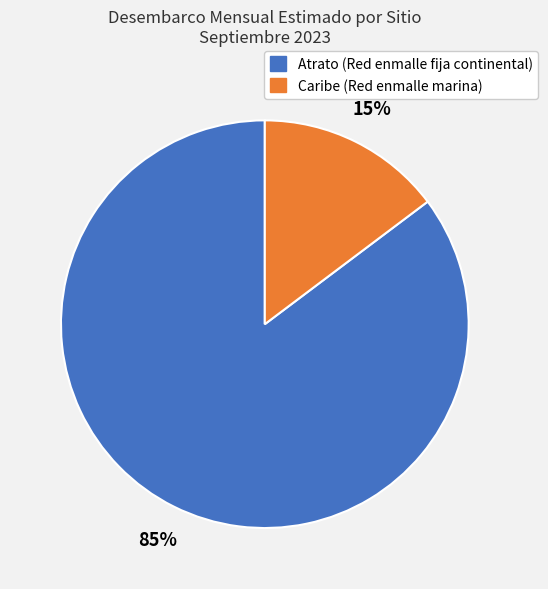

How many slices are in this pie chart?

2